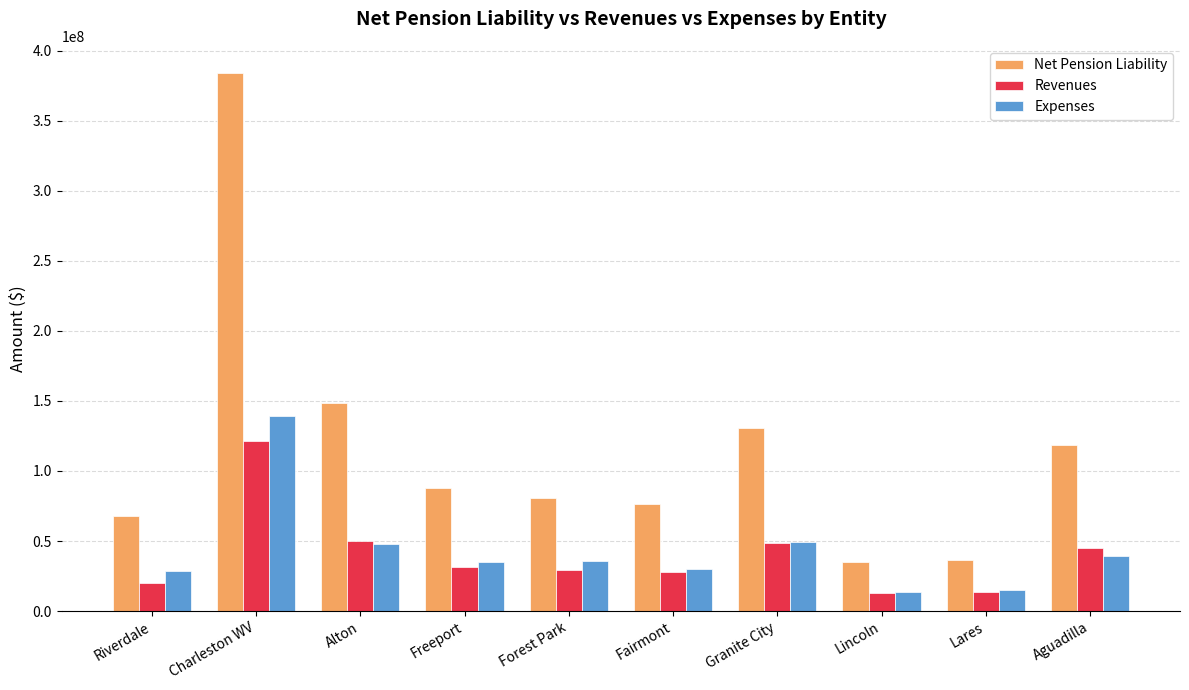

At which label does Revenues reach its peak?

Charleston WV